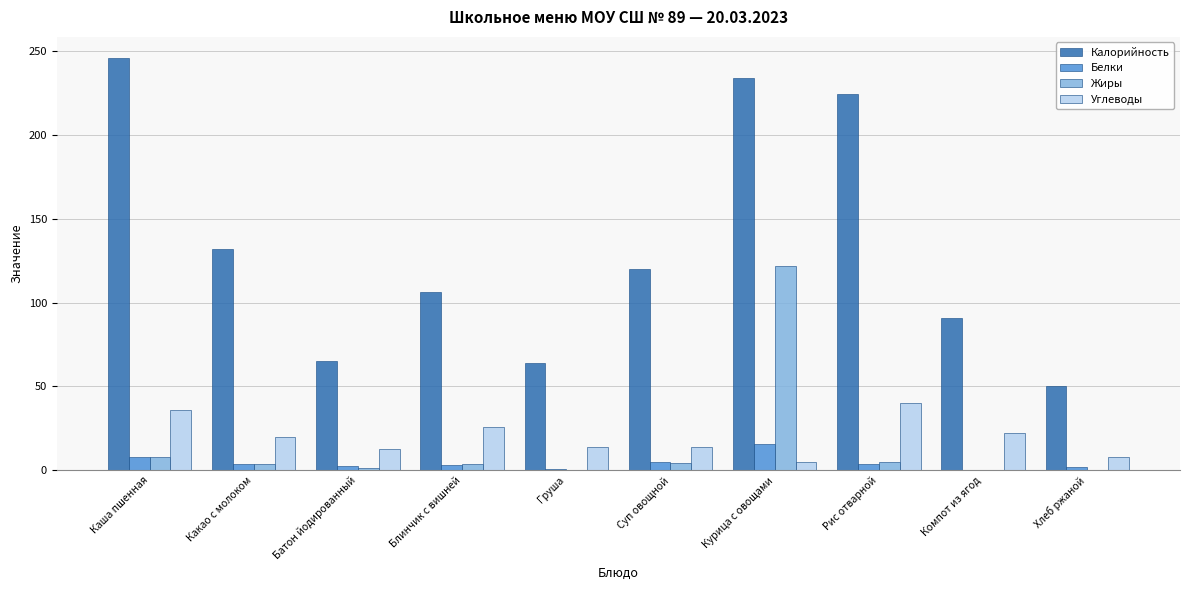

How many categories are shown in the chart?

10